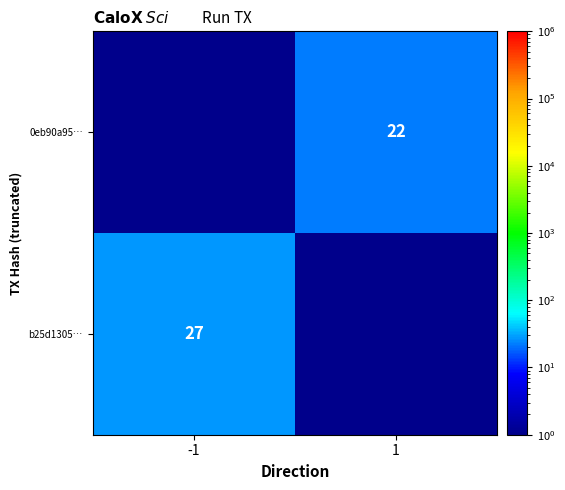

What is the total value across all series at -1?

27.1